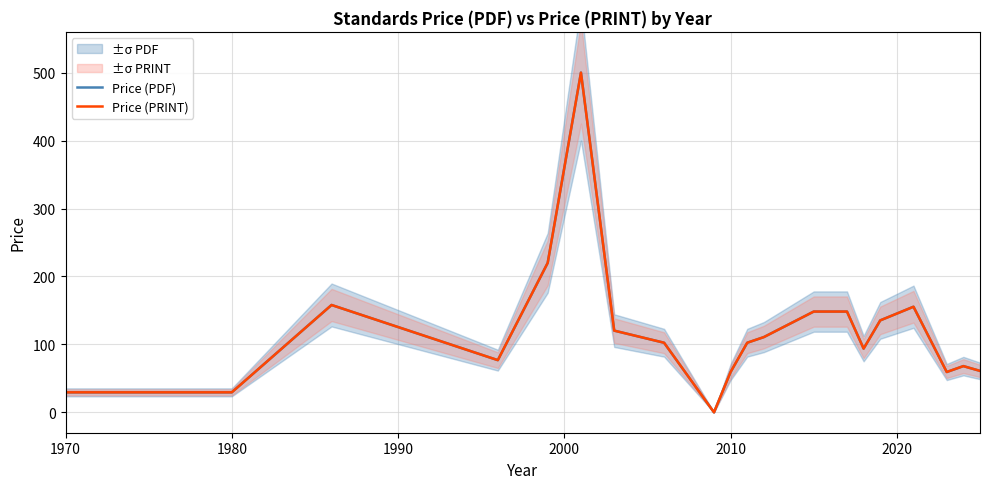

How many lines are shown in the chart?

2